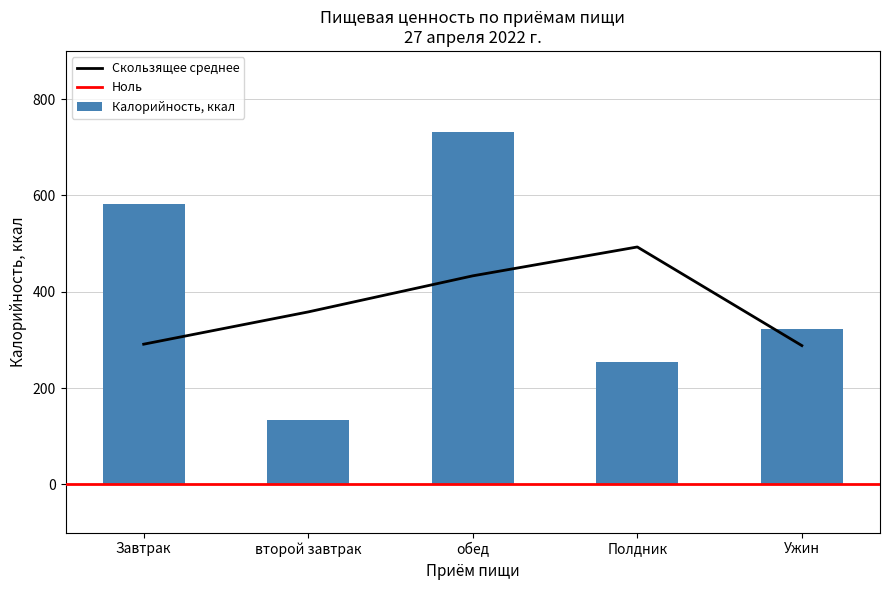

What is the minimum value for Калорийность, ккал?

134.0